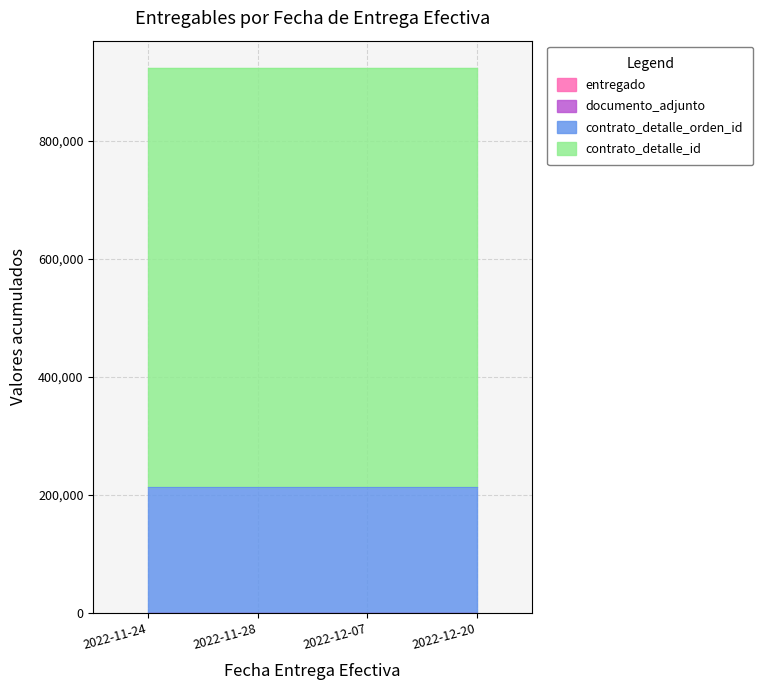

True or false: contrato_detalle_orden_id and documento_adjunto intersect in this chart.

False